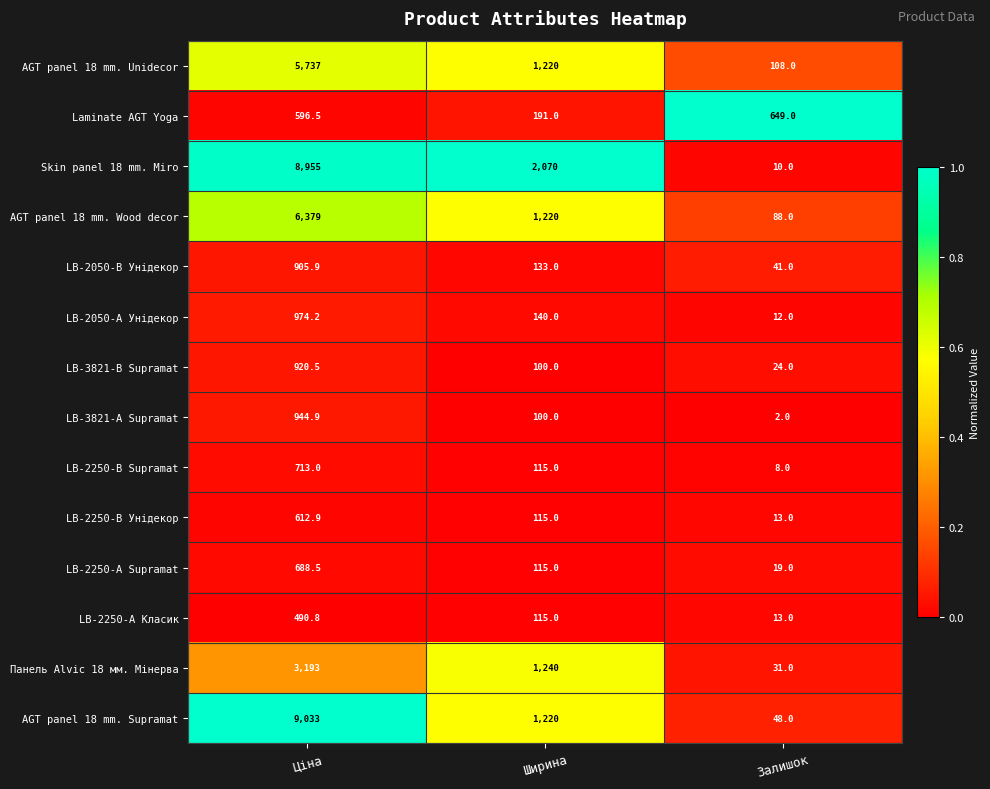

What is the total value across all series at Ціна?

40144.2